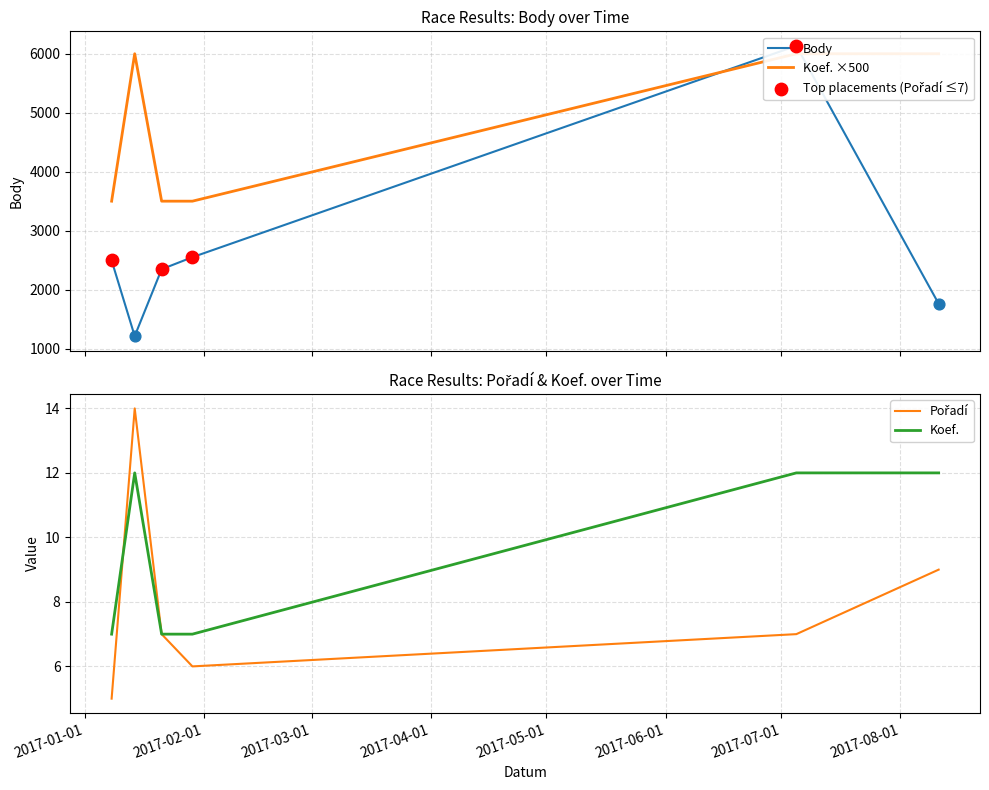

Is the value of Pořadí at 2017-01-29 greater than the value of Koef. at 2017-01-08?

No